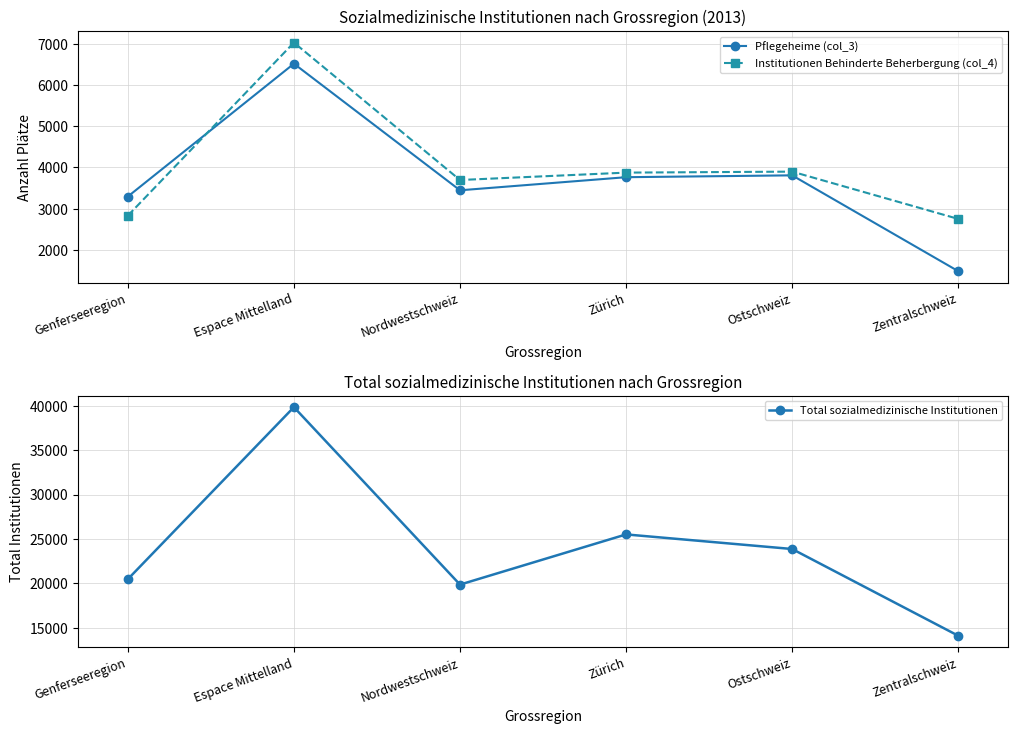

Where do Institutionen Behinderte Beherbergung (col_4) and Pflegeheime (col_3) first cross each other?

Genferseeregion and Espace Mittelland